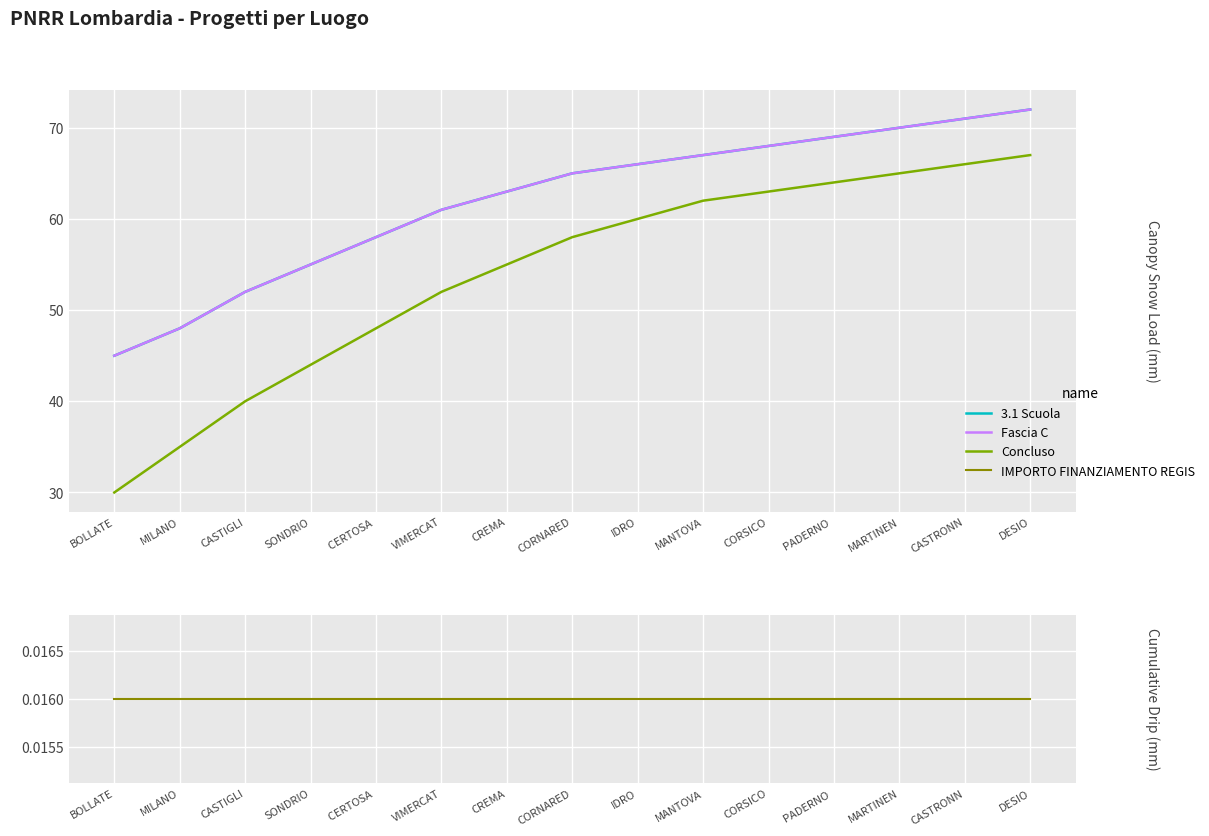

What is the sum of all Fascia C values?

930.0